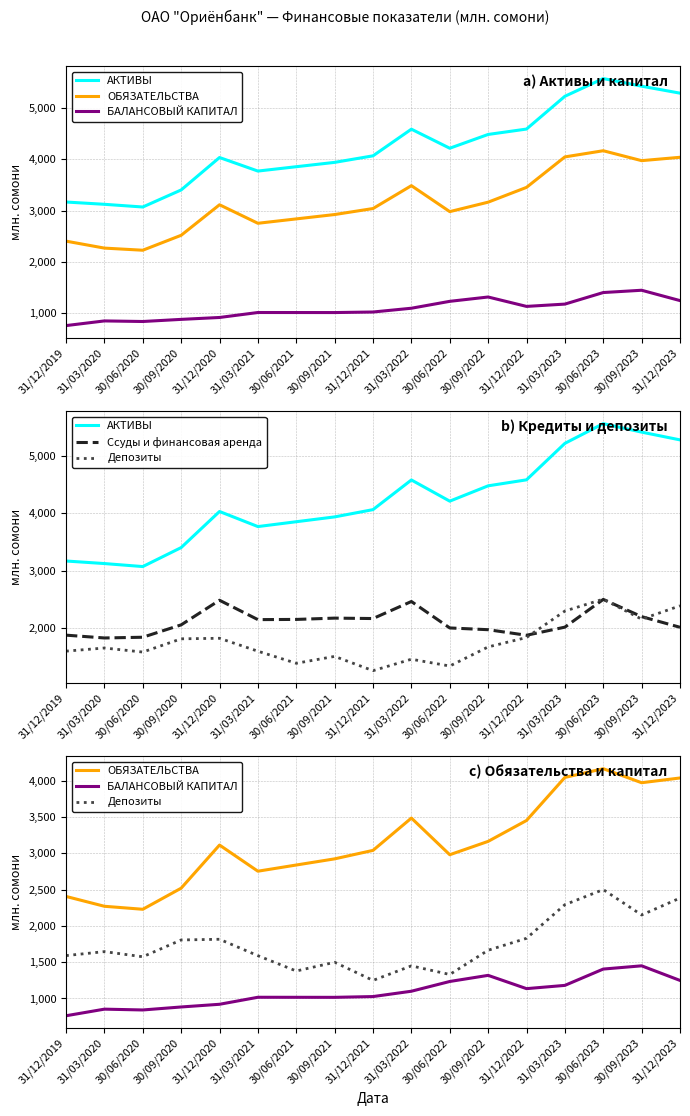

At which label is АКТИВЫ closest to 4321?

30/06/2022